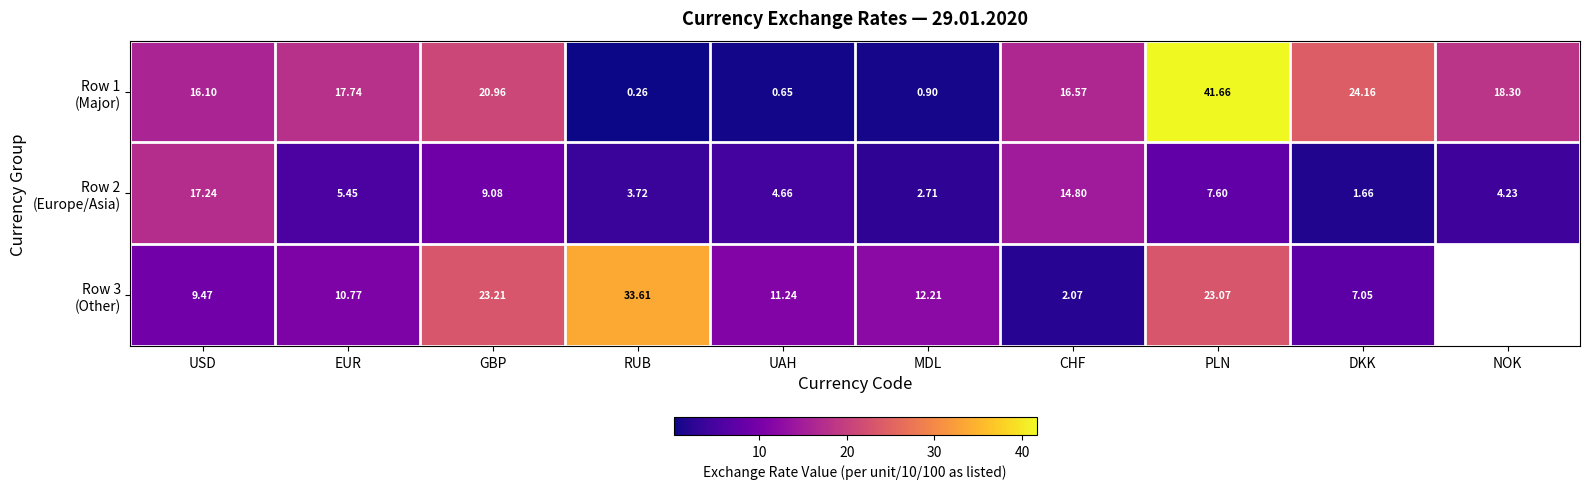

What is the difference between the highest and lowest values at UAH?

10.6